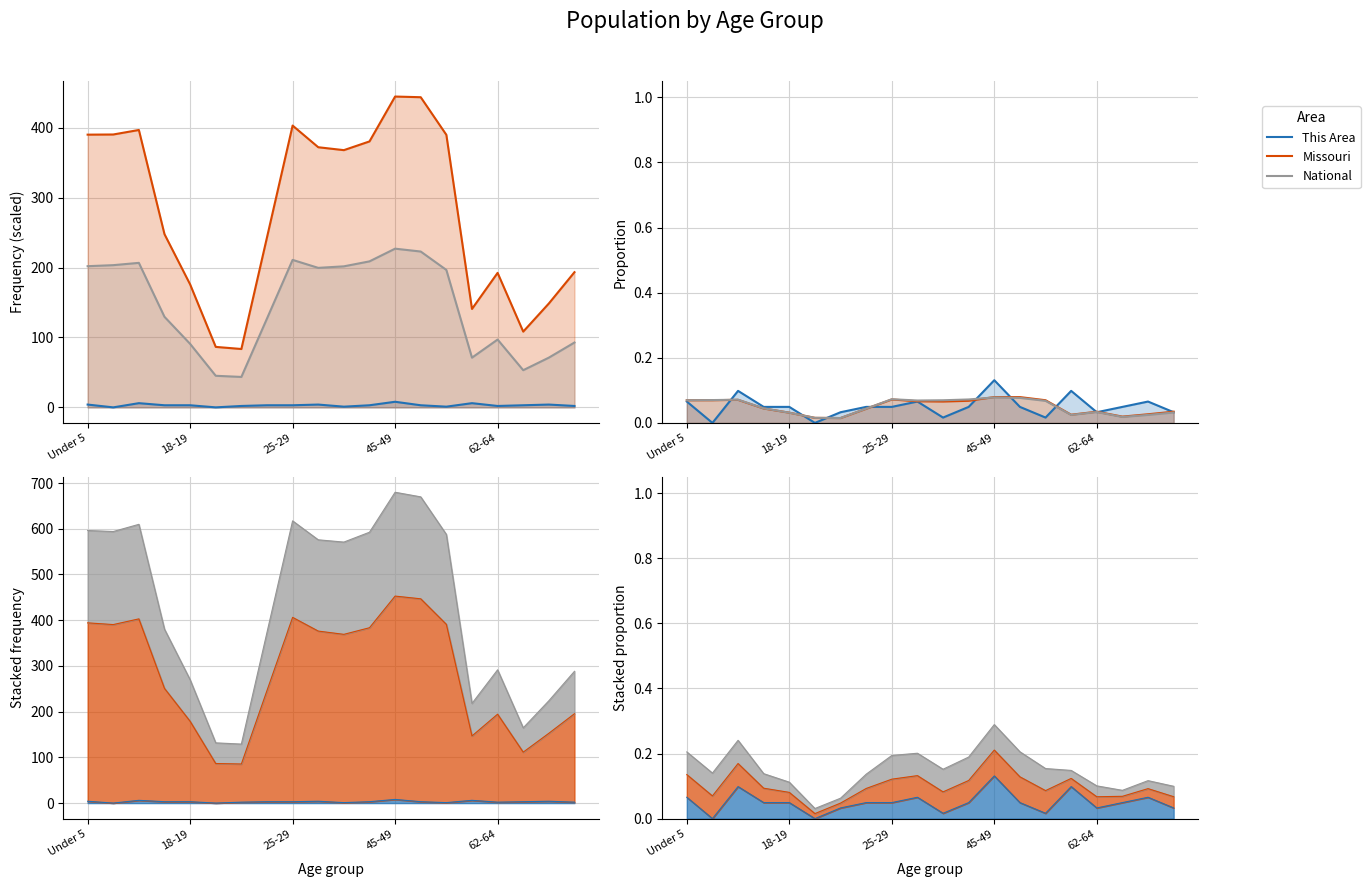

Which series changed the most between 62-64 and 14?

Missouri